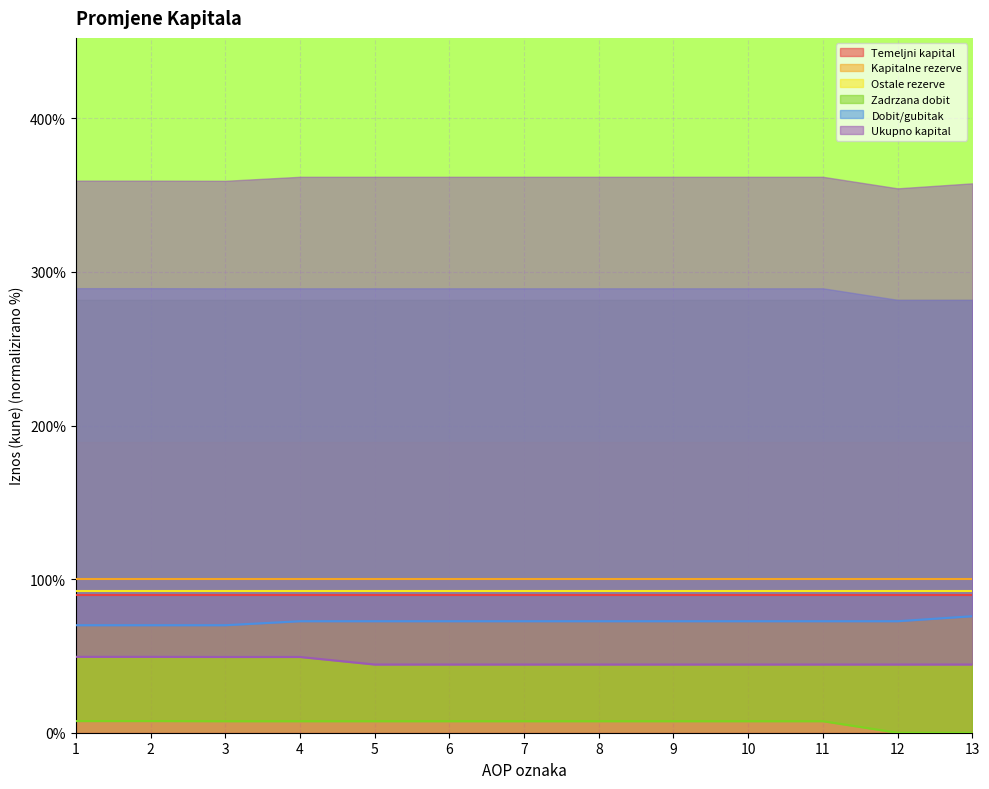

List the labels in order of Dobit/gubitak value, largest first.

13, 4, 5, 6, 7, 8, 9, 10, 11, 12, 1, 2, 3